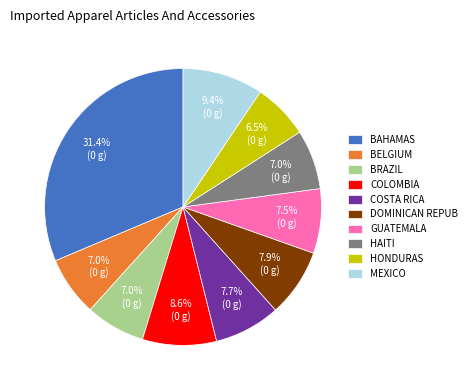

Between HAITI and GUATEMALA, which is larger?

GUATEMALA